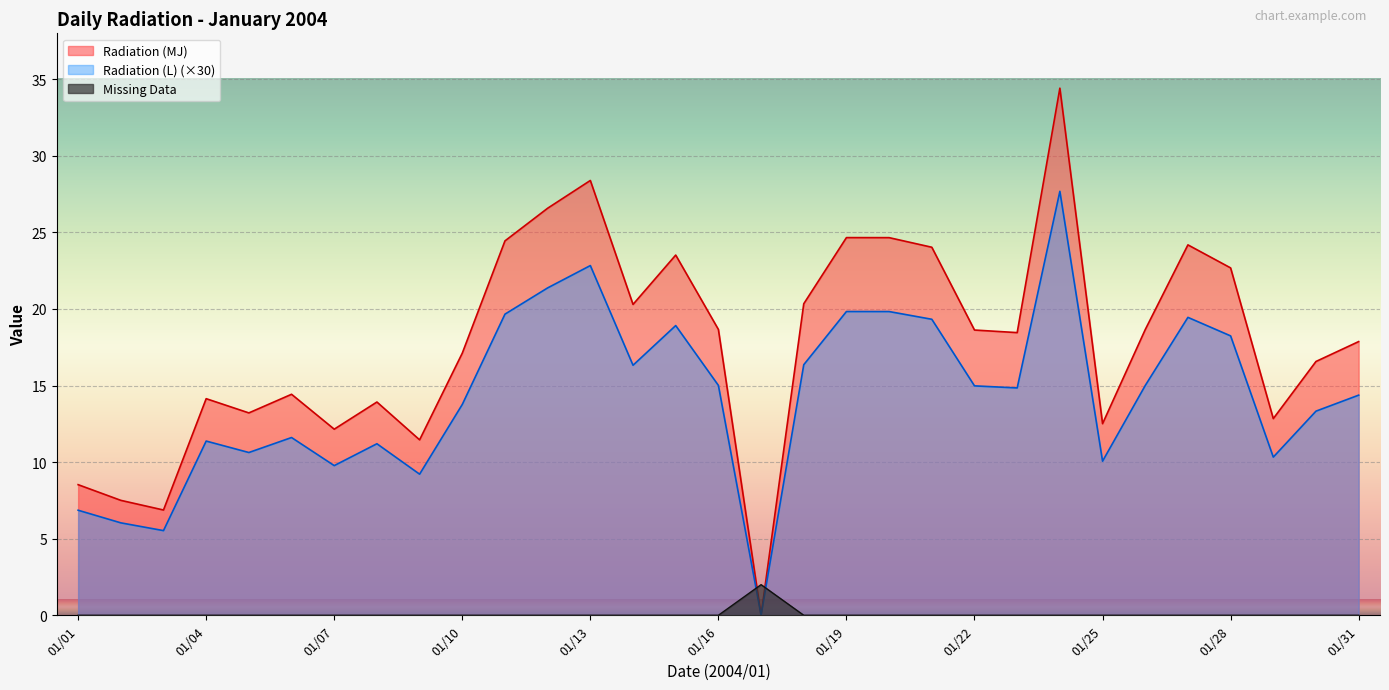

List the series in order of their overall mean, highest first.

Radiation (MJ), Radiation (L) (×30), Missing Data